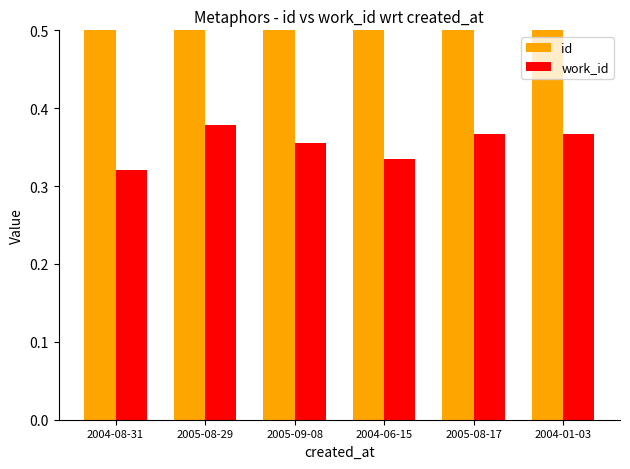

At which category is the sum across all series the highest?

2005-08-29